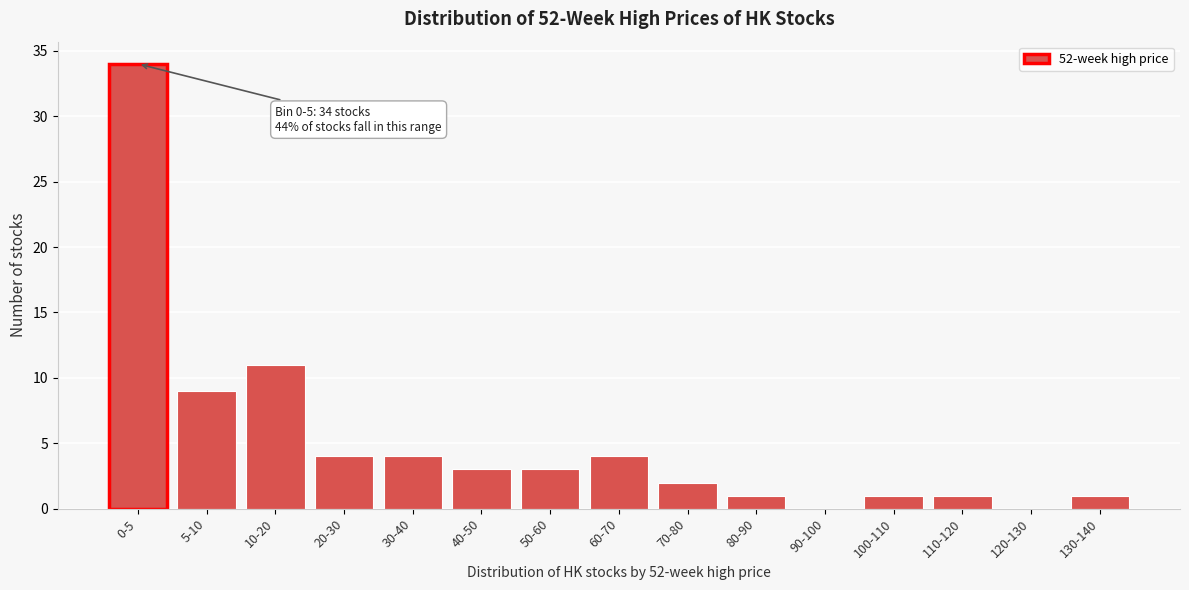

Reading left to right, extract all data points from this chart.

0-5=34	5-10=9	10-20=11	20-30=4	30-40=4	40-50=3	50-60=3	60-70=4	70-80=2	80-90=1	90-100=0	100-110=1	110-120=1	120-130=0	130-140=1